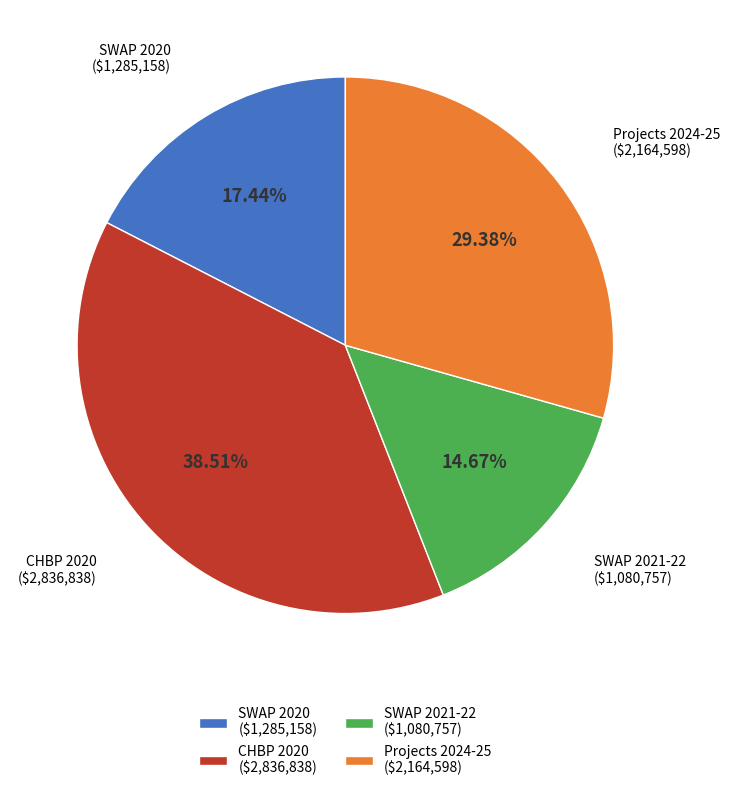

Does SWAP 2021-22 ($1,080,757) account for over 50% of the chart?

No